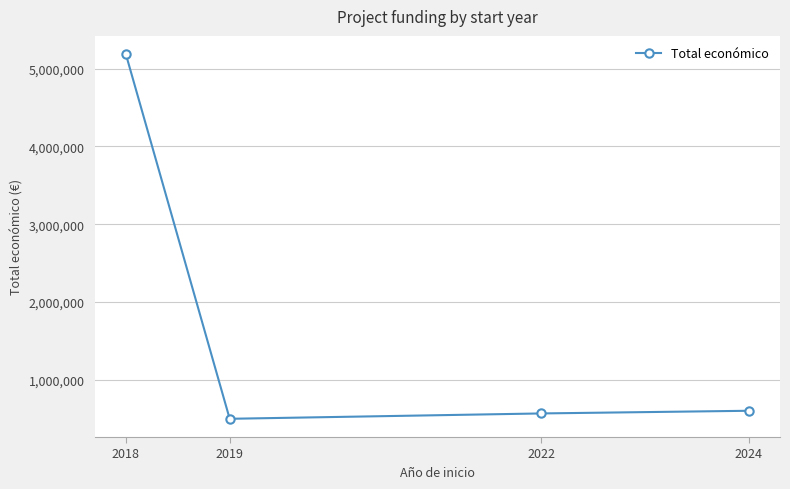

What is the value of the 2nd point from the left?

497232.0